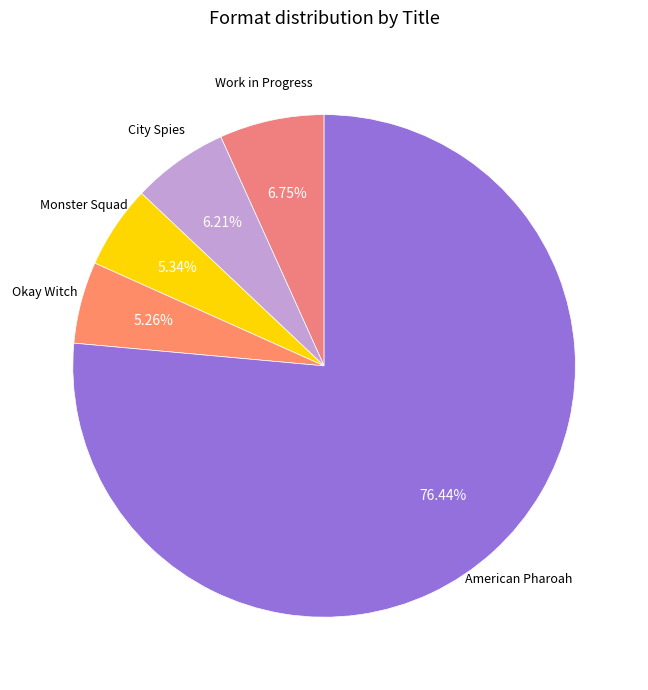

What is the ratio of the value at Okay Witch to the value at Monster Squad?

1.0